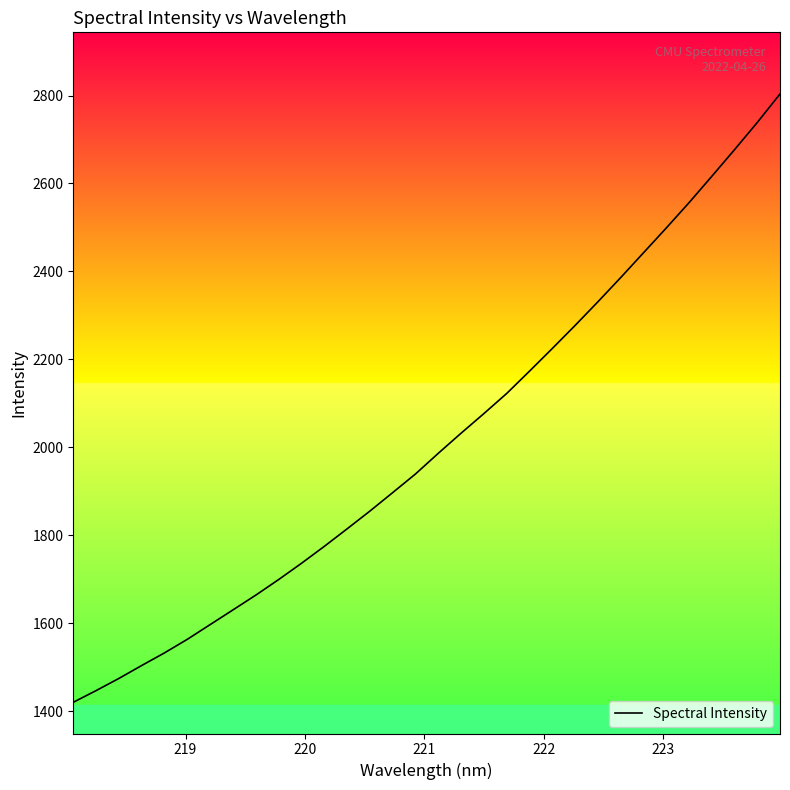

What is the difference between the maximum and minimum values?

1383.7